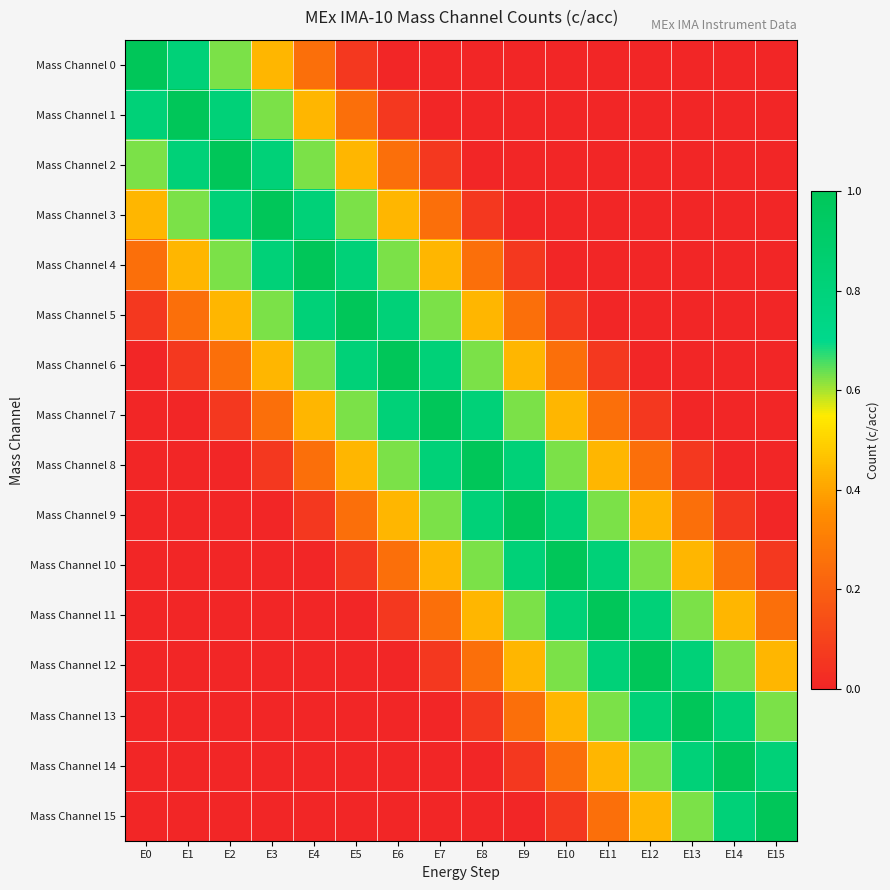

What is the maximum value shown in the chart?

1.0